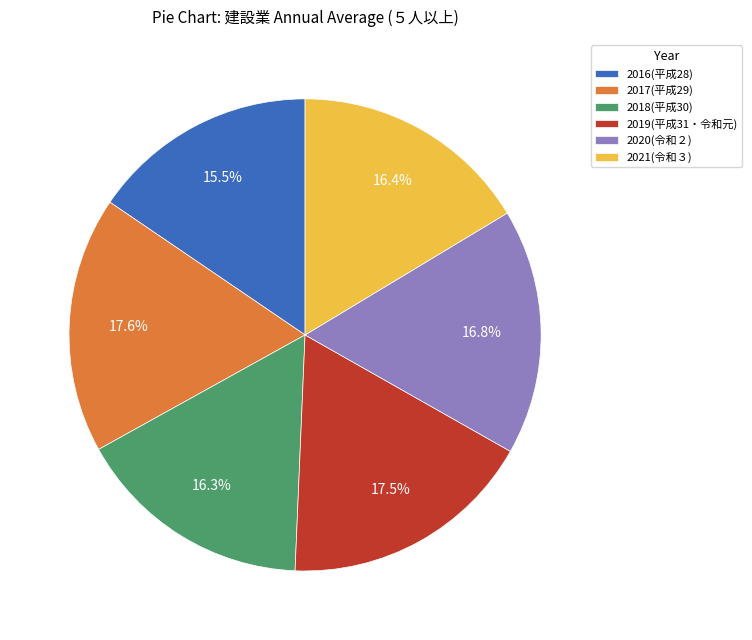

To the nearest percent, what percentage of the pie is 2020(令和２)?

17%